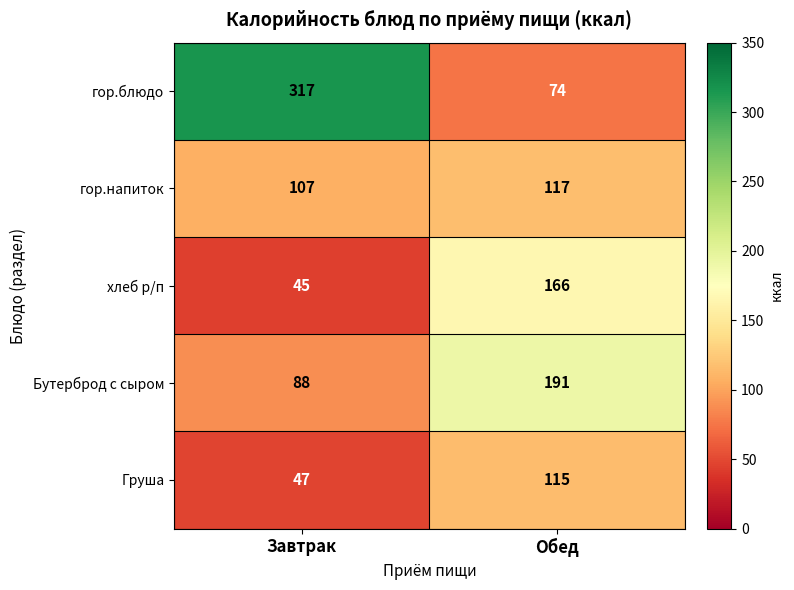

What is the sum of the хлеб р/п values at Завтрак and Обед?

211